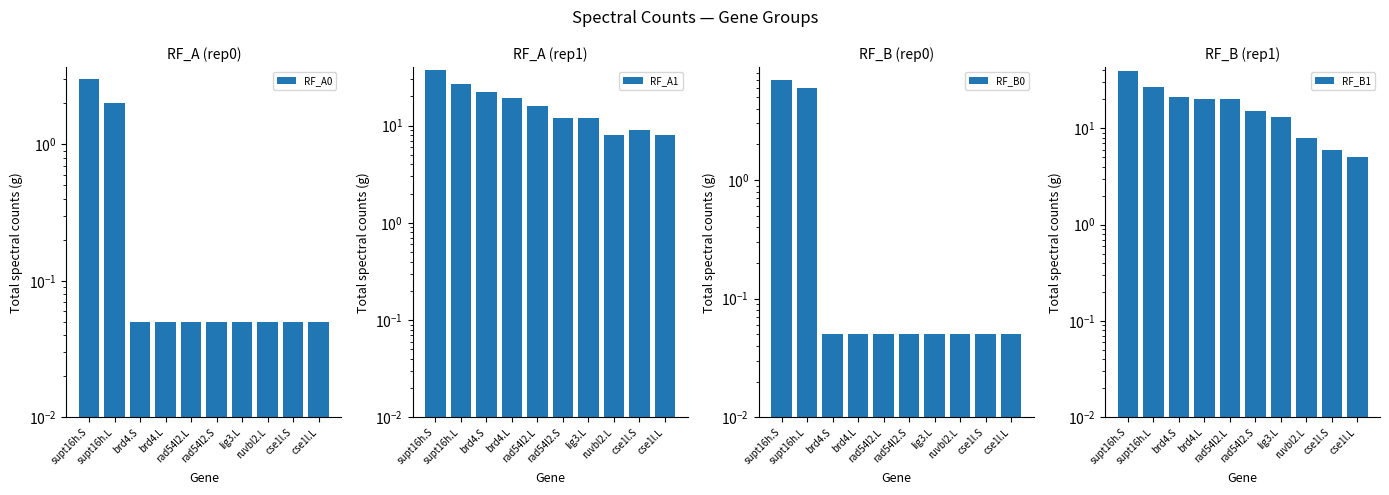

Rank the categories by RF_A0 value from lowest to highest.

brd4.S, brd4.L, rad54l2.L, rad54l2.S, lig3.L, ruvbl2.L, cse1l.S, cse1l.L, supt16h.L, supt16h.S